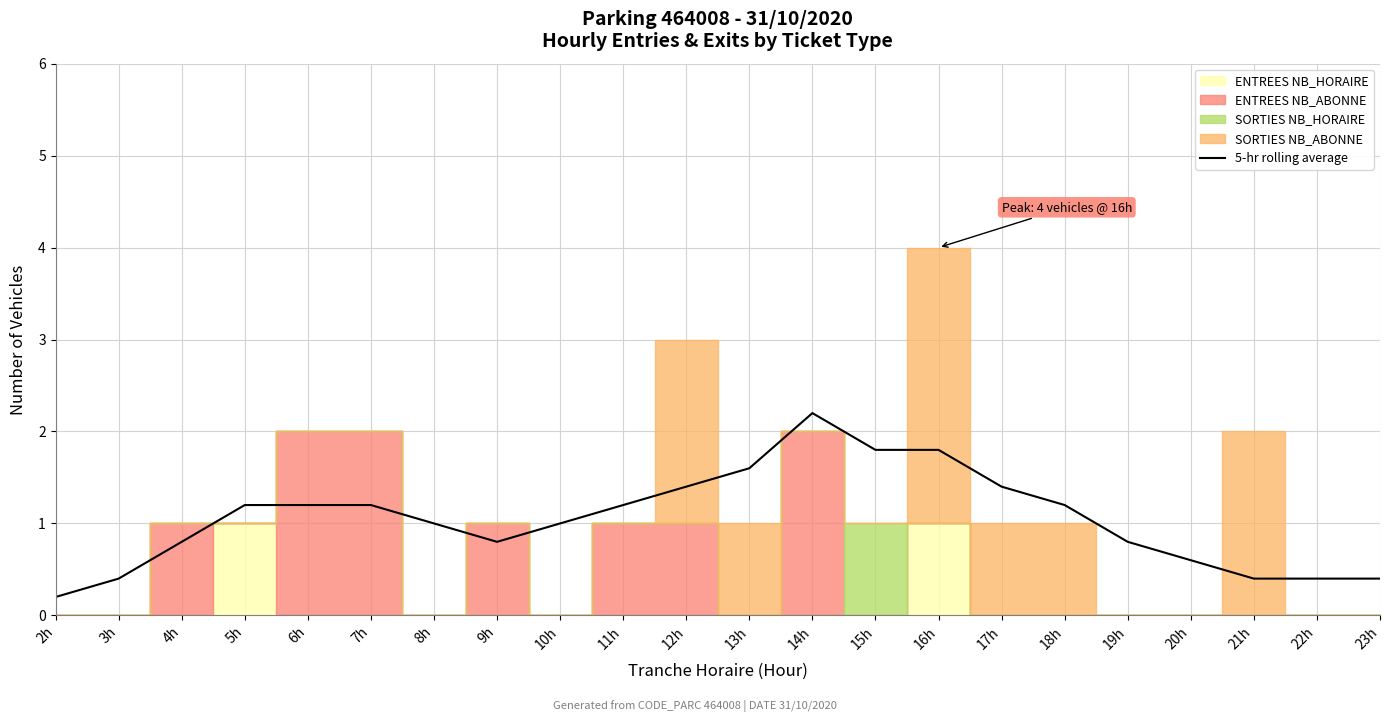

Read the value at 14h.

2.2